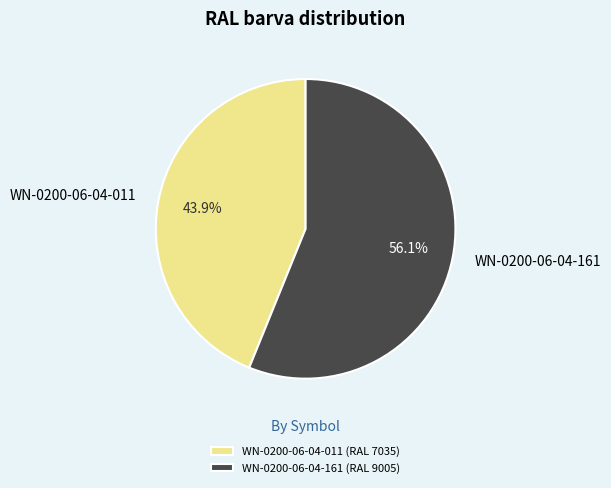

What percentage is the WN-0200-06-04-161 slice, to the nearest percent?

56%